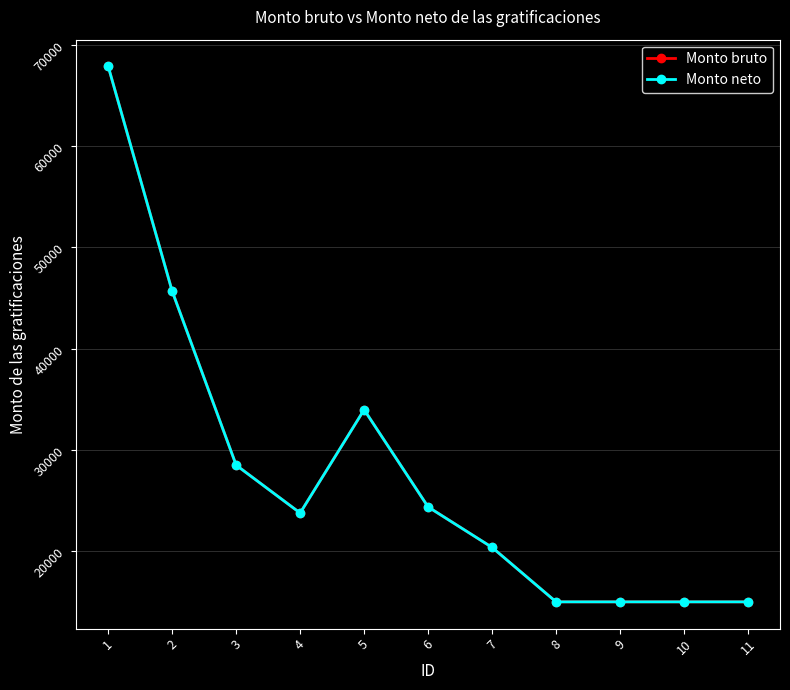

Which series has the largest total across all categories?

Monto bruto